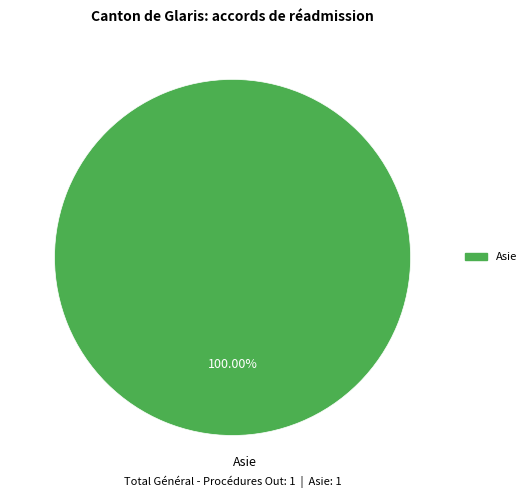

Rank the categories by value from lowest to highest.

Asie